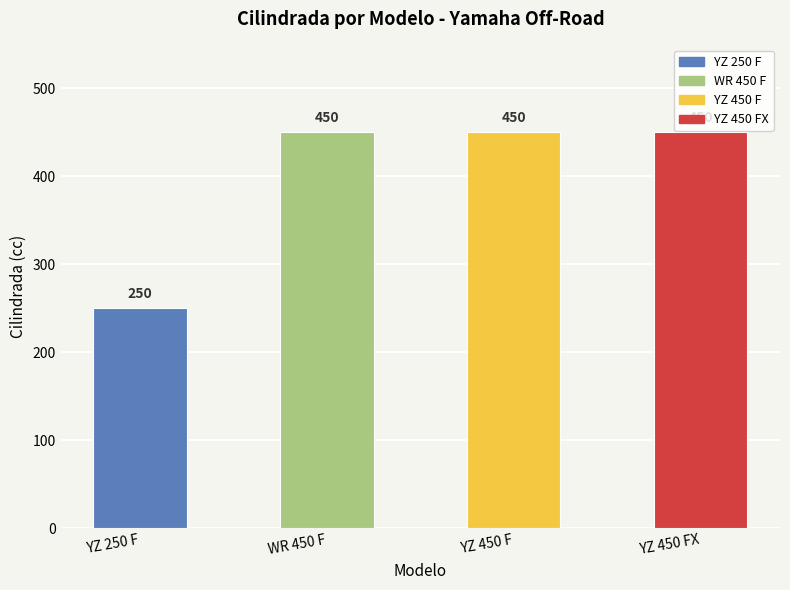

Are the bars horizontal?

No